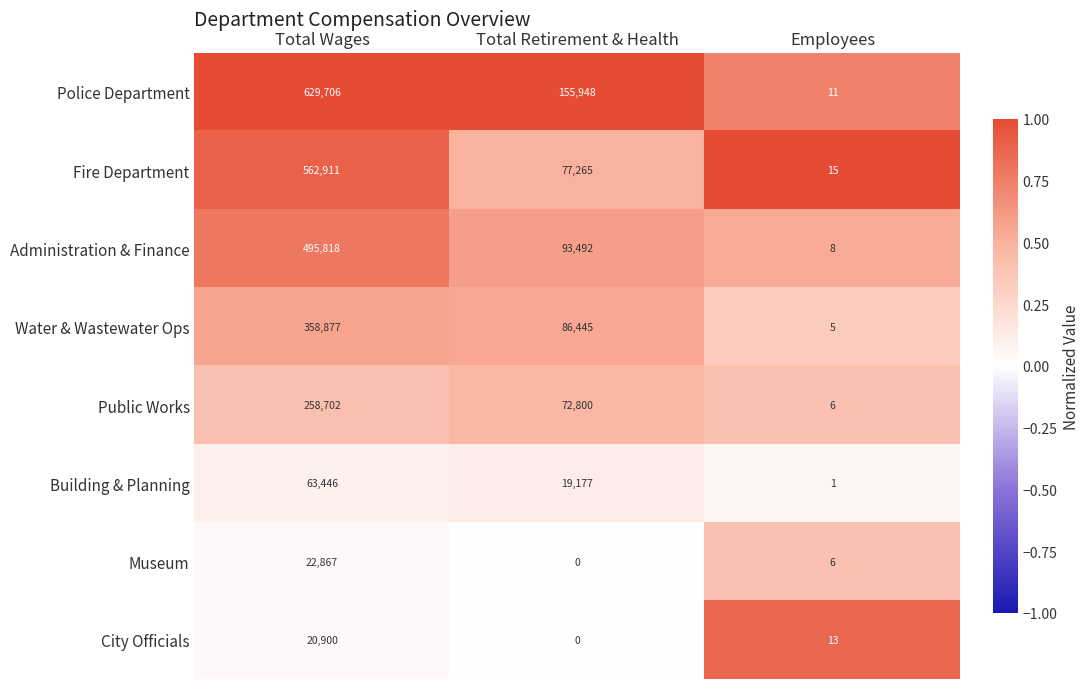

List the series in order of their peak value, lowest first.

City Officials, Museum, Building & Planning, Public Works, Water & Wastewater Ops, Administration & Finance, Fire Department, Police Department